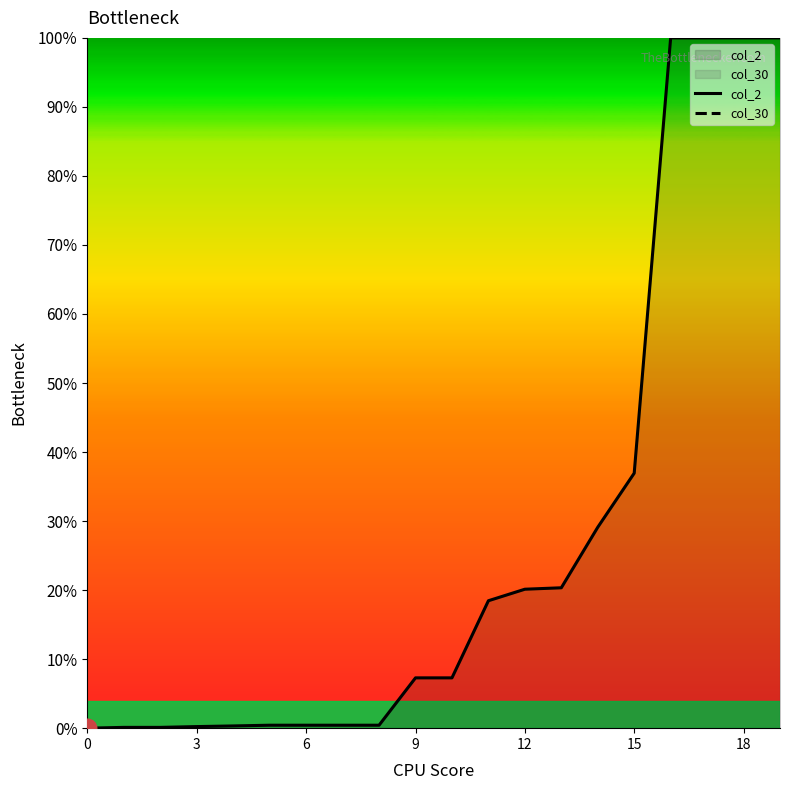

Which series reaches the minimum Y coordinate?

col_2